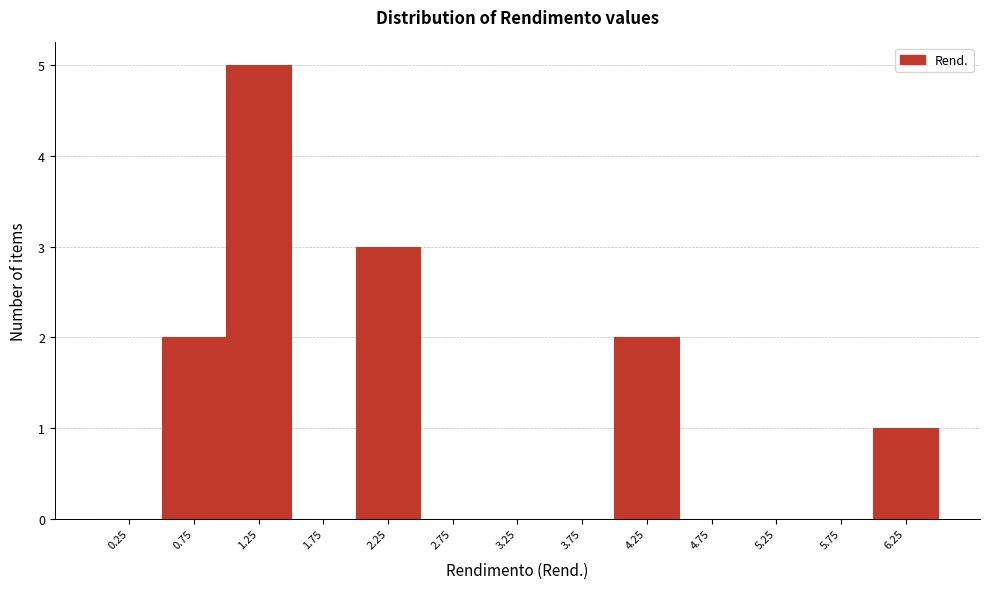

Which range on the x-axis has the tallest bar?

1.0 to 1.5